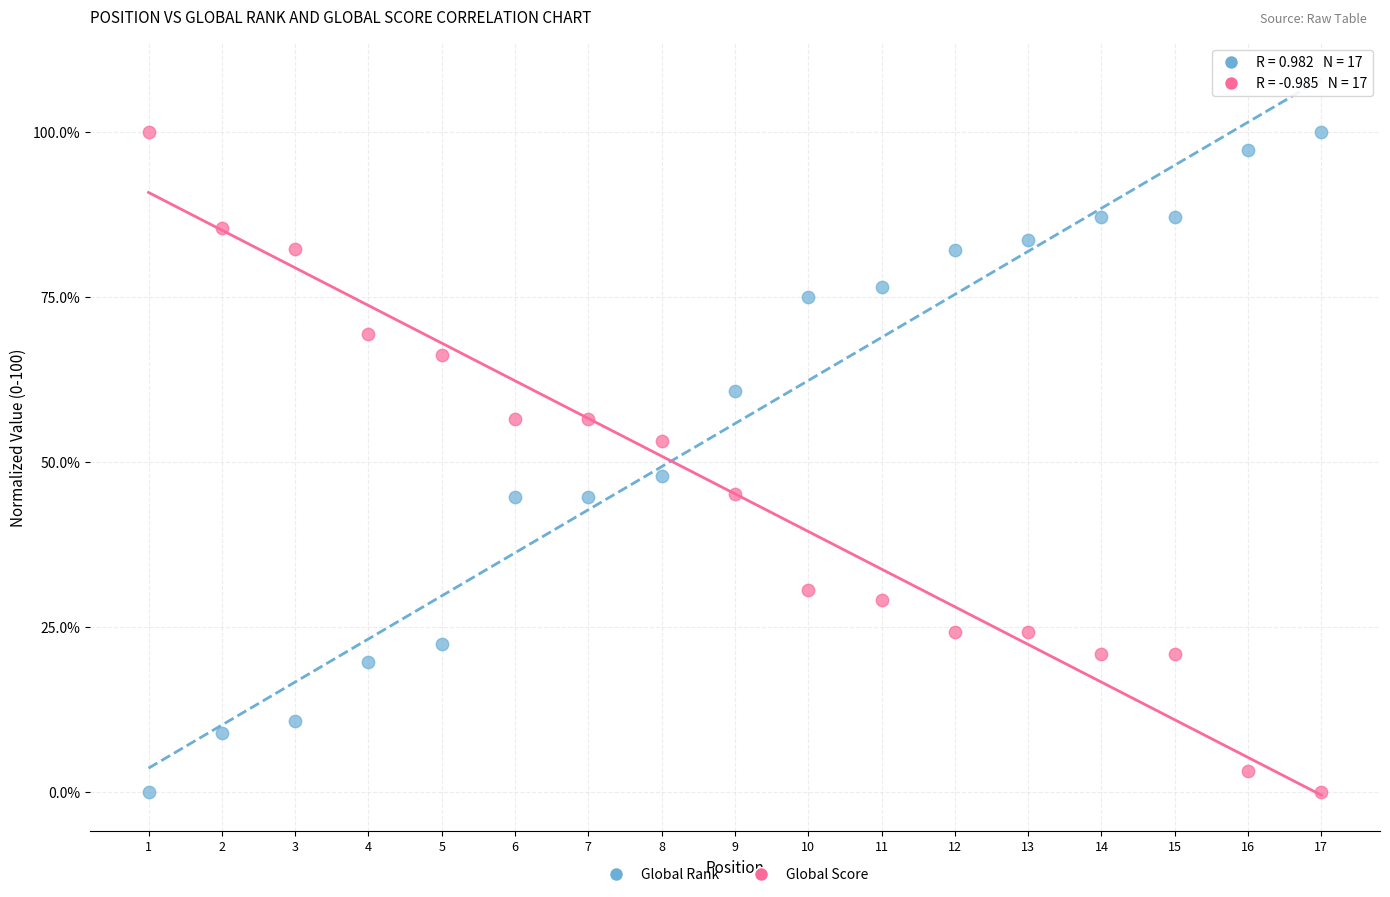

Across all data points, what is the range of X values (max minus min)?

16.0